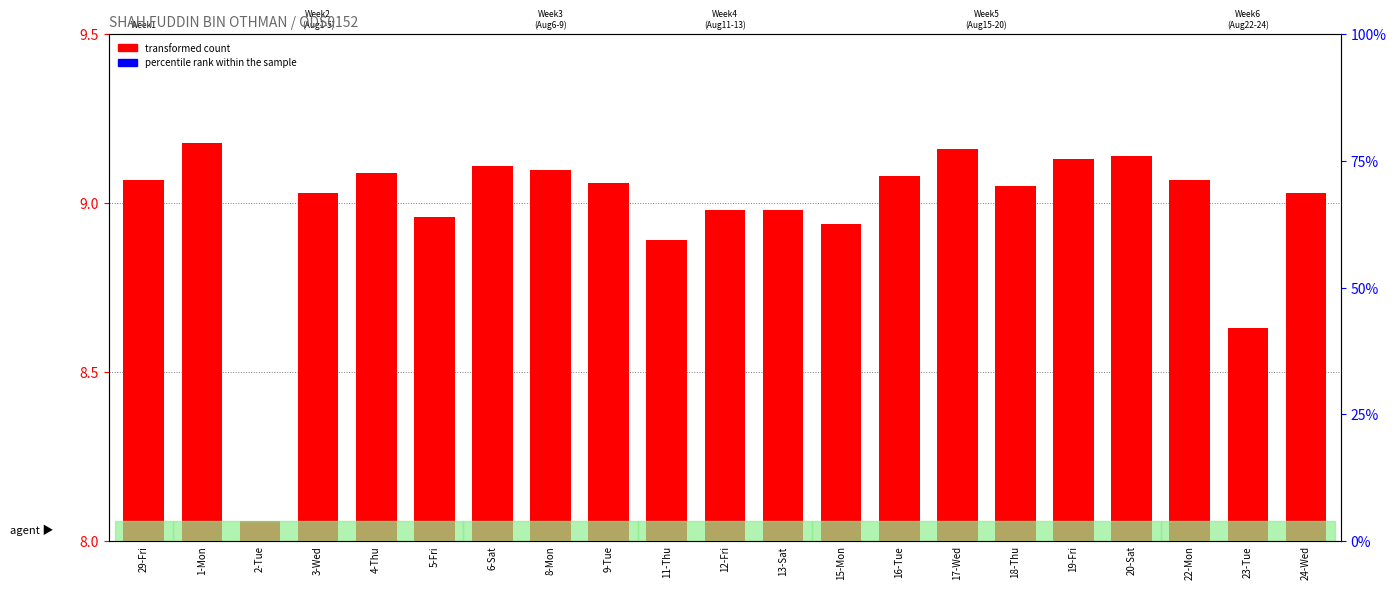

Where is percentile rank within the sample nearest to the value 0?

2-Tue